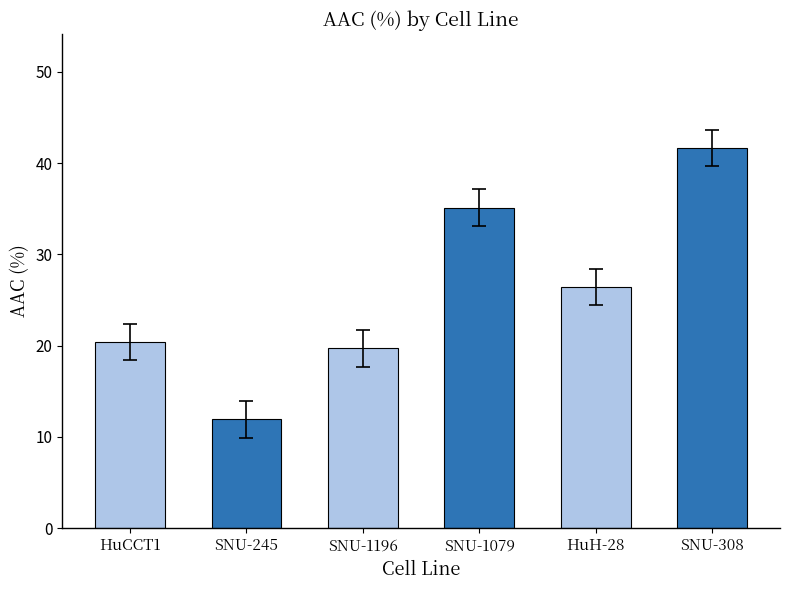

What is the label of the 1st bar from the right?

SNU-308